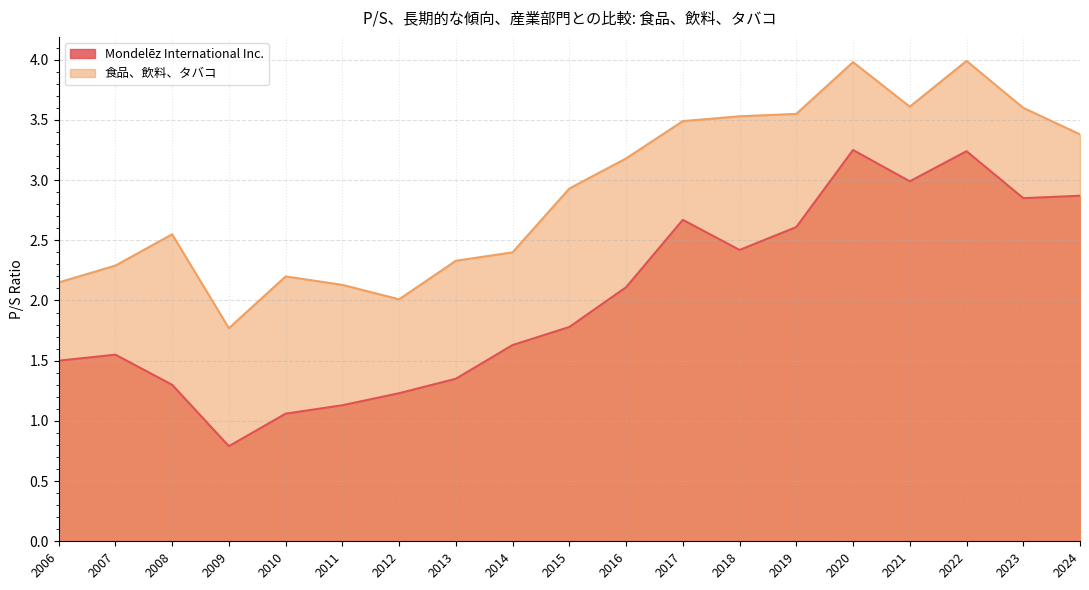

What is the difference between the maximum and minimum values in the 食品、飲料、タバコ series?

2.2